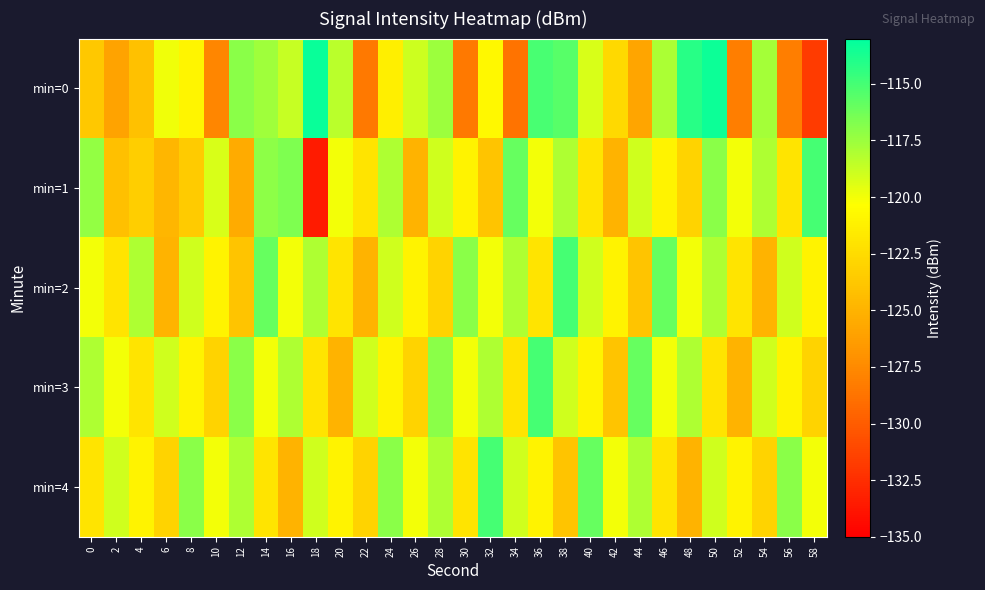

Which series has the largest total across all categories?

min=4